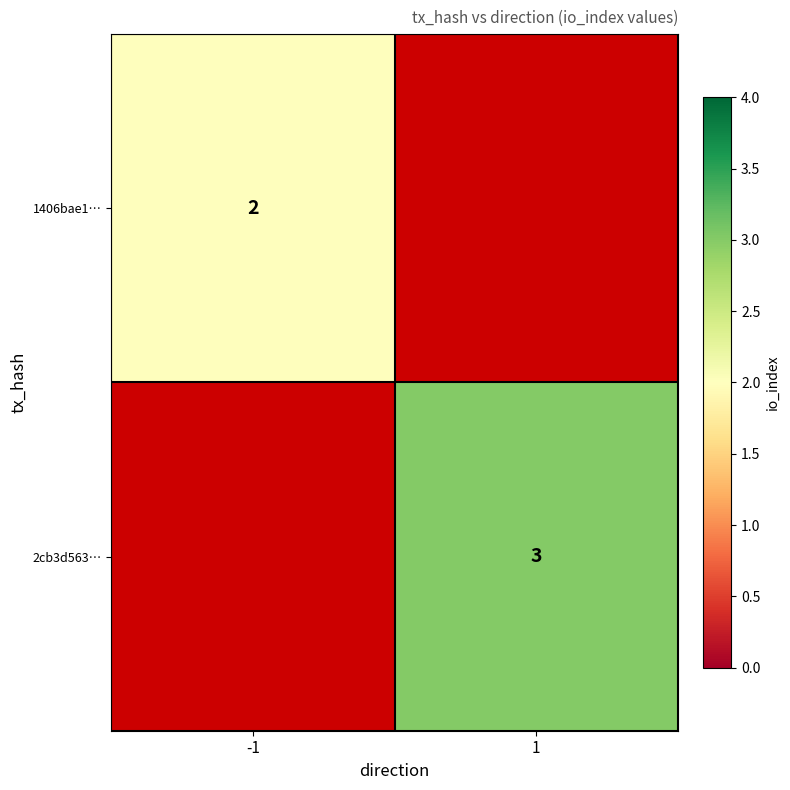

Count the number of data series in this chart.

2